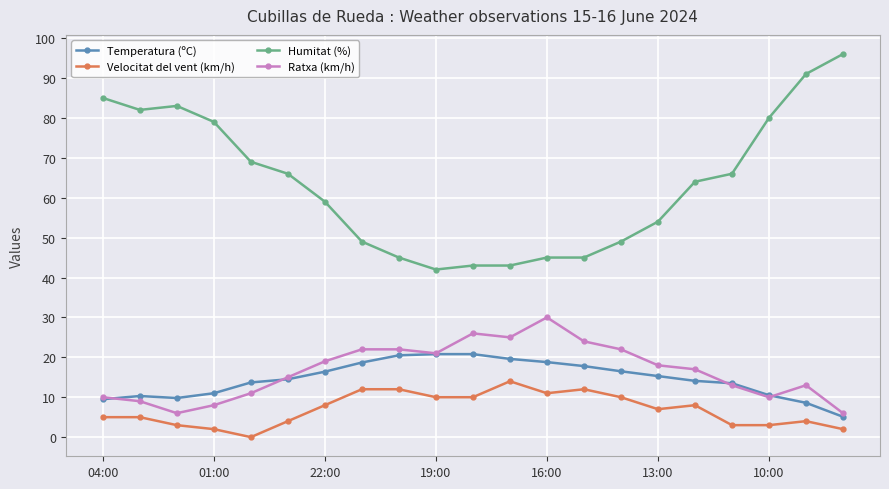

Which series has the largest total across all categories?

Humitat (%)